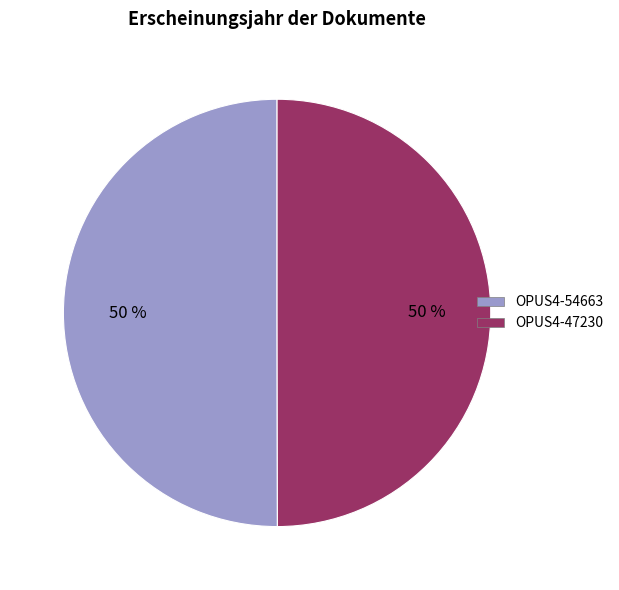

What percentage is the OPUS4-47230 slice, to the nearest percent?

50%